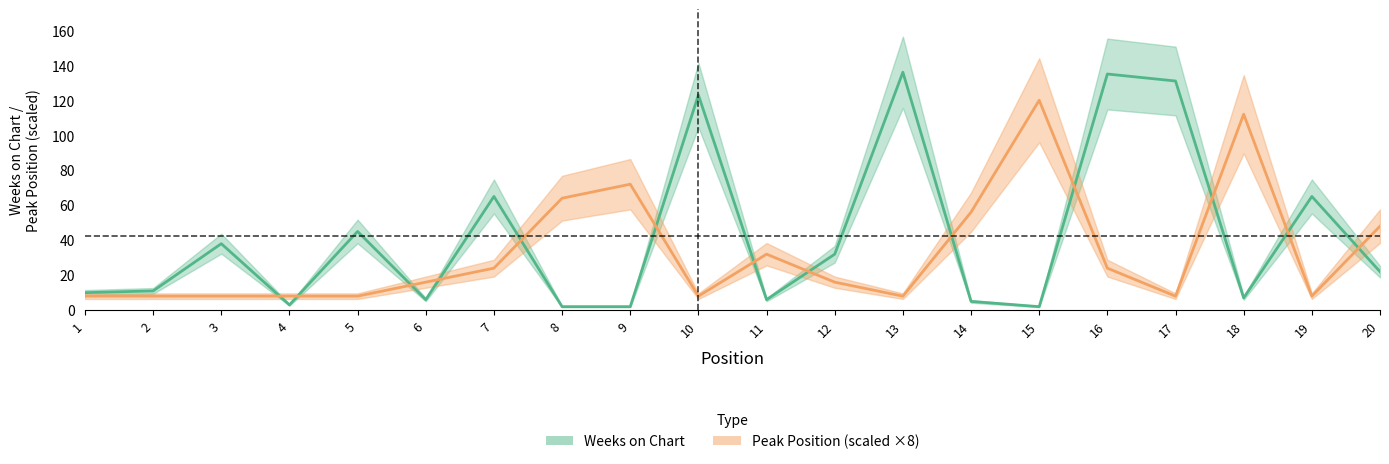

Which series has the largest total across all categories?

Weeks on Chart